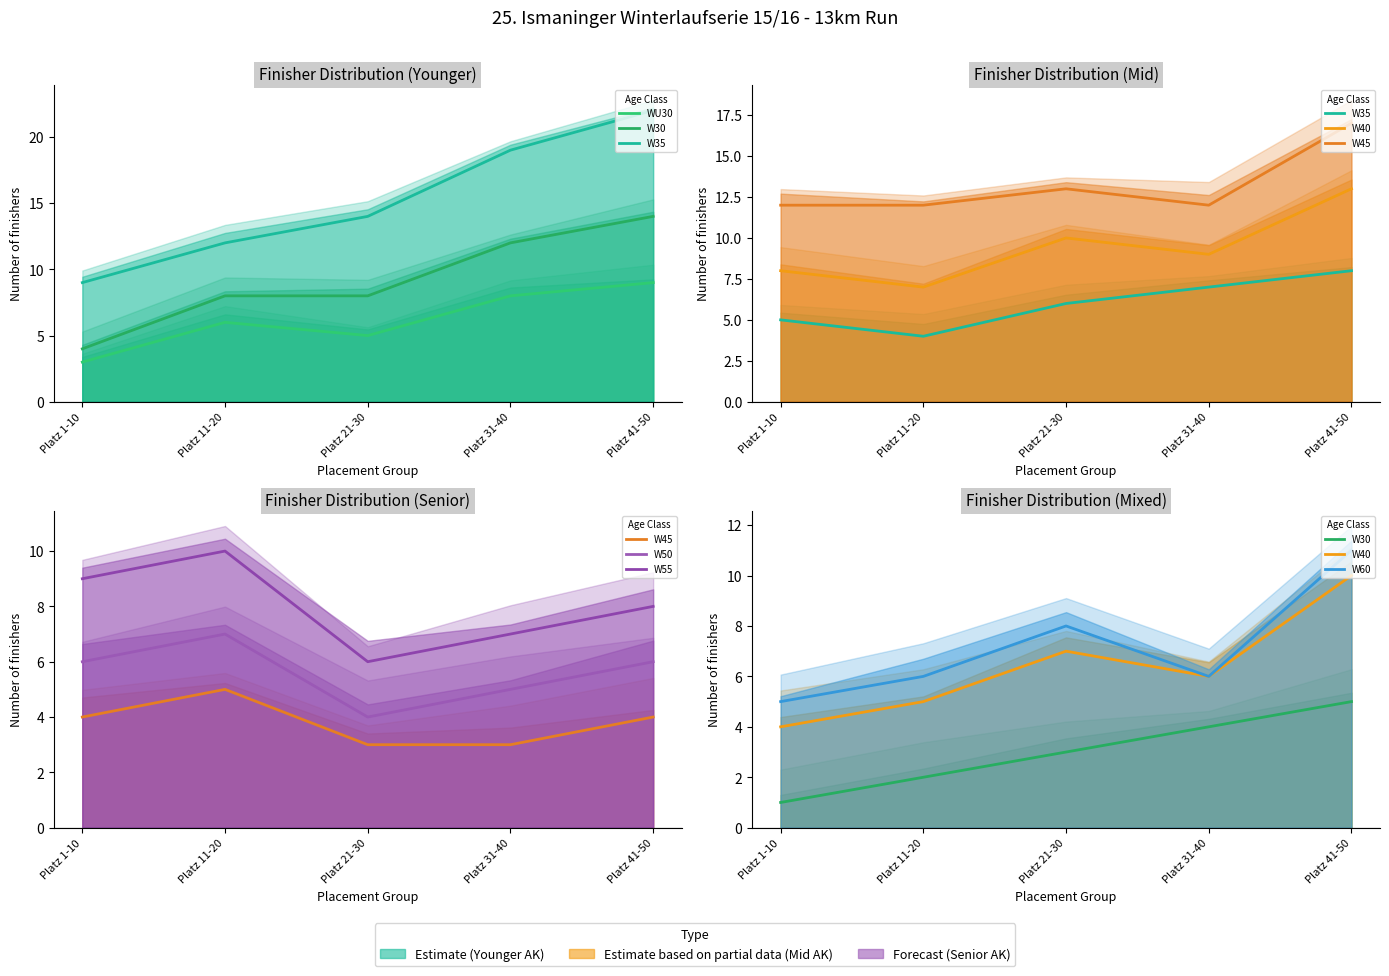

True or false: W45 has a value of 2 at Platz 1-10.

False